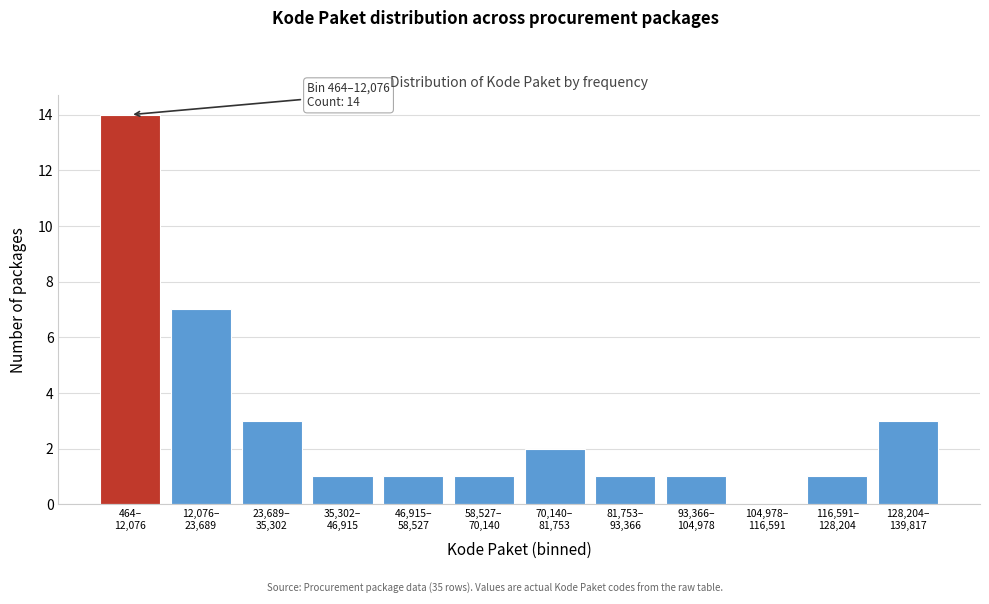

What is the maximum value shown in the chart?

14